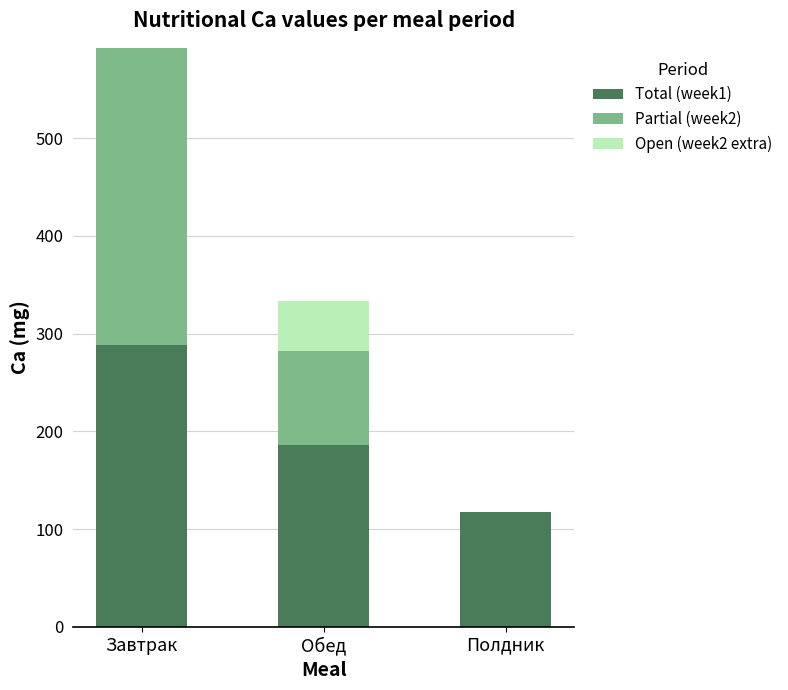

What is the total value across all series at Обед?

333.2